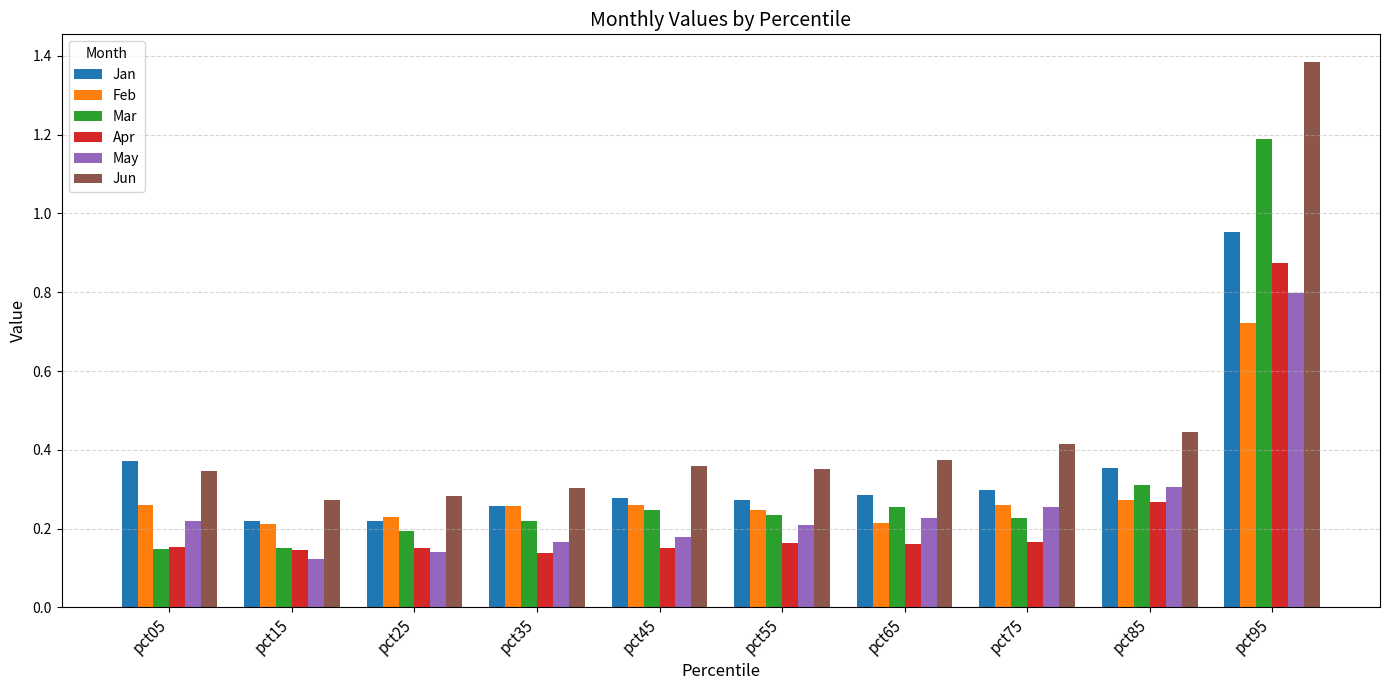

True or false: Feb has a value of 0.3 at pct85.

True